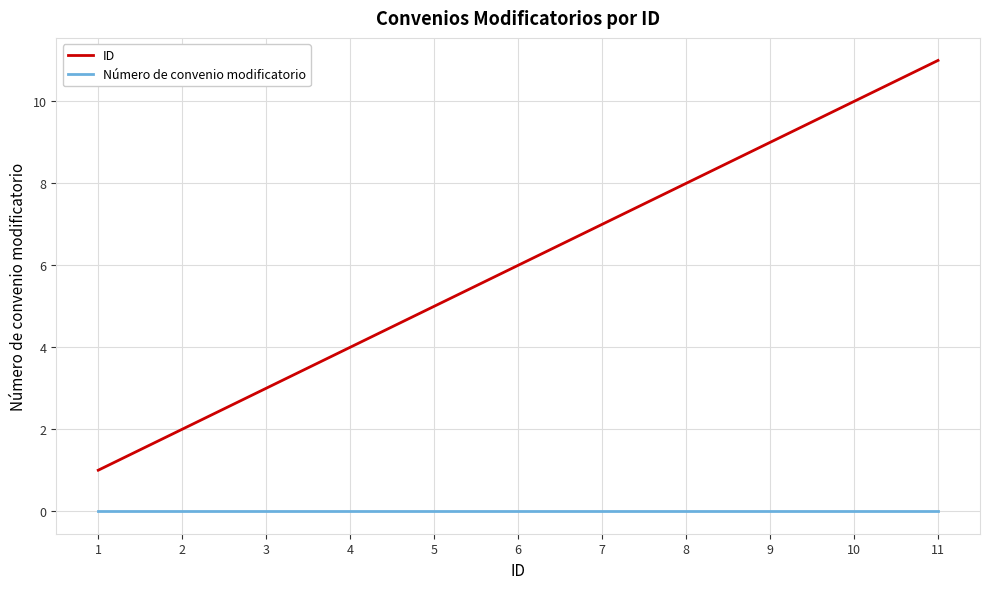

Which category has the highest value across all series?

11